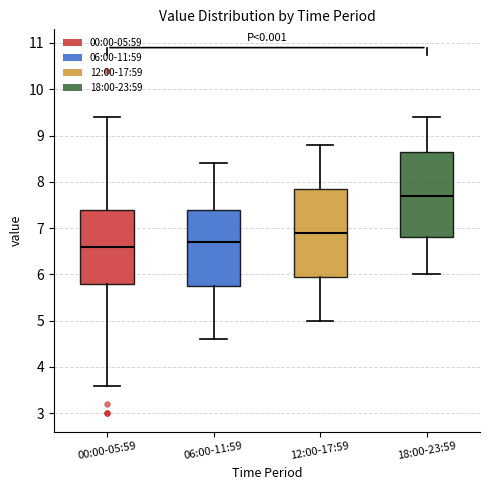

Reading left to right, transcribe this box plot: for each box, give where its median line is, the range the box spans, and where its two whiskers end, as read against the y-axis. The values are not printed on the chart, so give them approximately, as read against the axis.

00:00-05:59: median 6.6, box 5.8 to 7.4, whiskers 3.6 to 9.4
06:00-11:59: median 6.7, box 5.8 to 7.4, whiskers 4.6 to 8.4
12:00-17:59: median 6.9, box 6.0 to 7.9, whiskers 5.0 to 8.8
18:00-23:59: median 7.7, box 6.8 to 8.7, whiskers 6.0 to 9.4